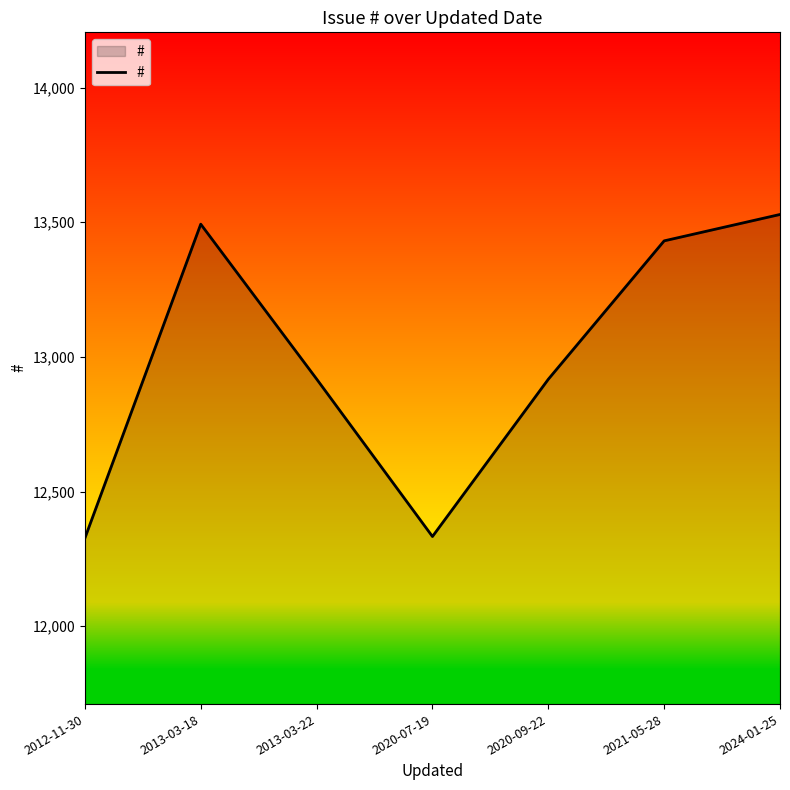

What is the difference between the values at 2012-11-30 and 2020-07-19?

6